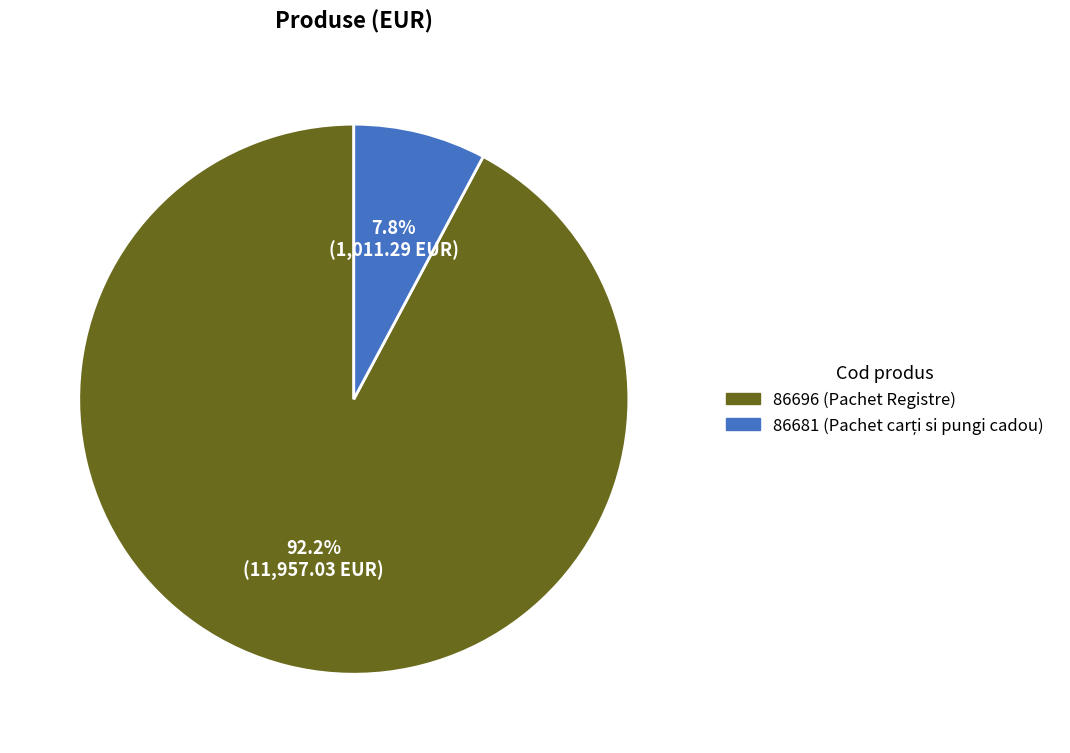

To the nearest percent, what is the difference between the 86696 and 86681 slice percentages?

84%